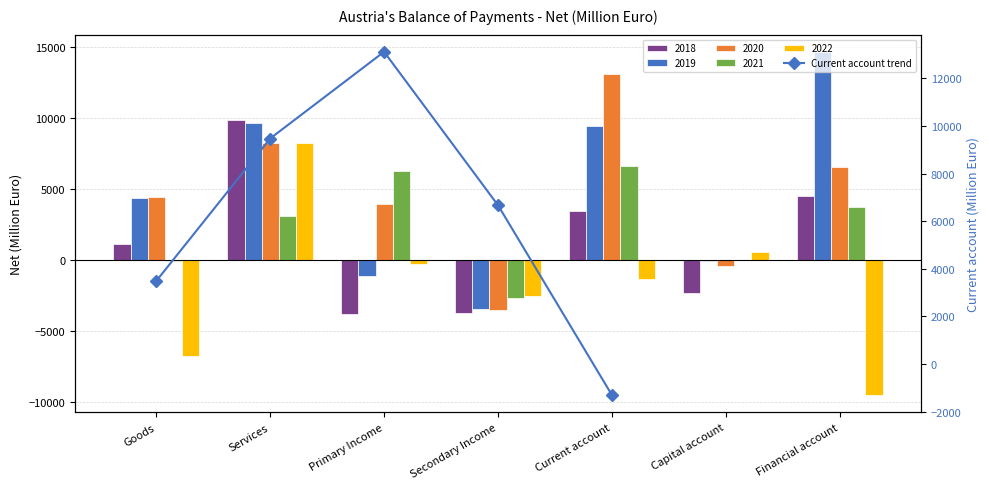

Reading right to left, transcribe all the data shown in this chart.

Current account=-1301	Secondary Income=6669	Primary Income=13110	Services=9470	Goods=3485